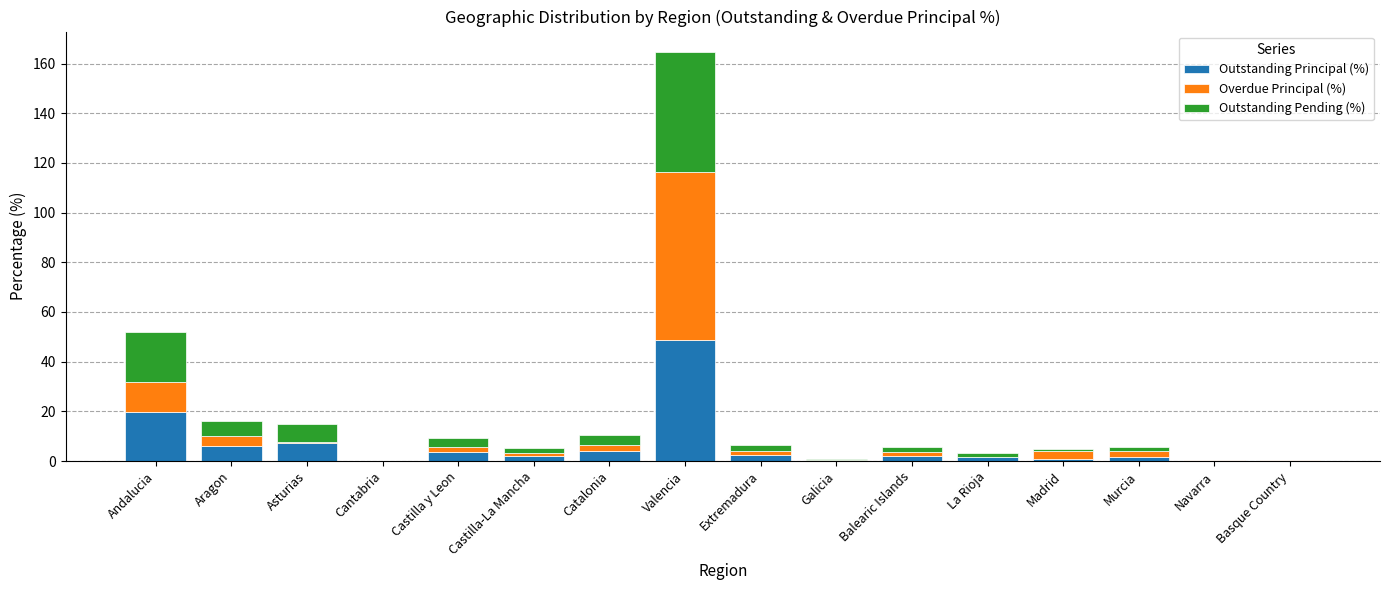

The value of Outstanding Principal (%) at Aragon is 6.0. True or false?

True